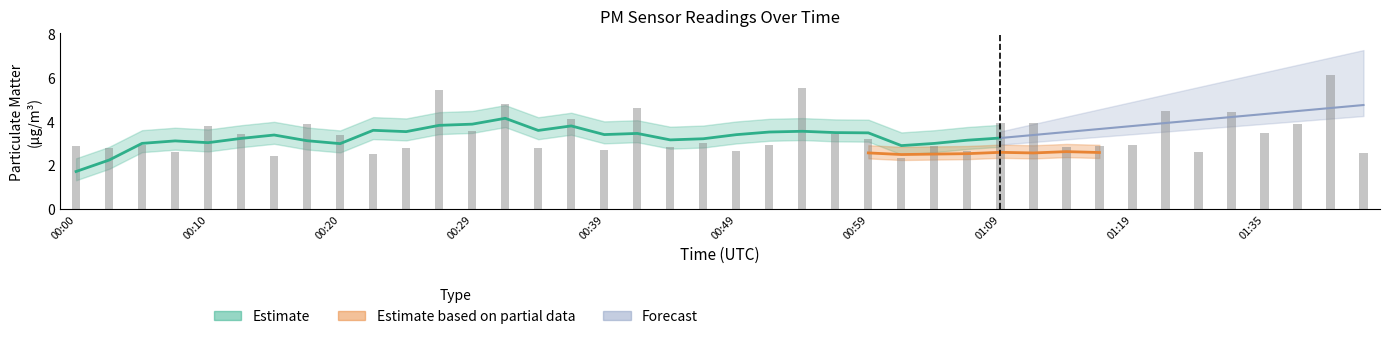

Where is the data nearest to the value 4?

01:09